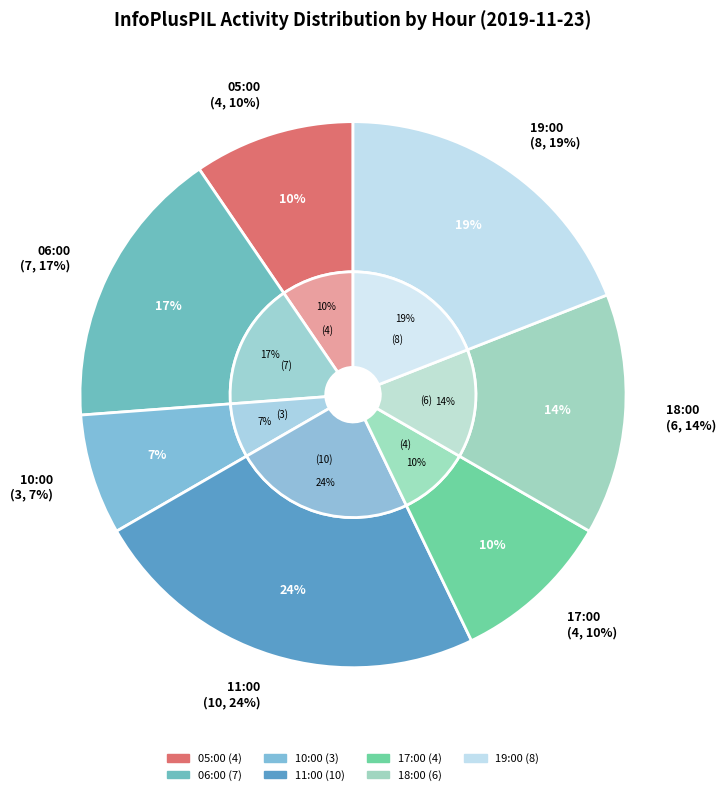

To the nearest percent, what is the difference between the 06:00 and 10:00 slice percentages?

10%